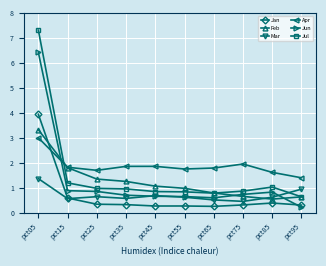

In Jun, how many points are lower than both neighbors (excluding endpoints)?

1